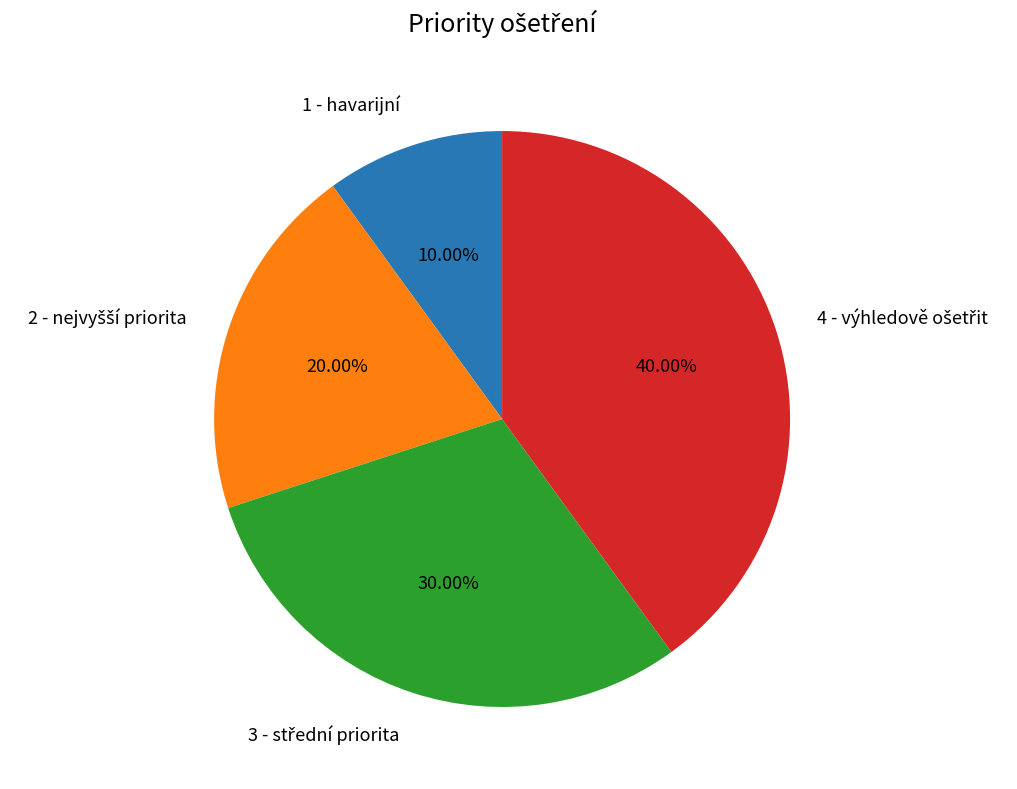

Is there a majority slice in this chart?

No